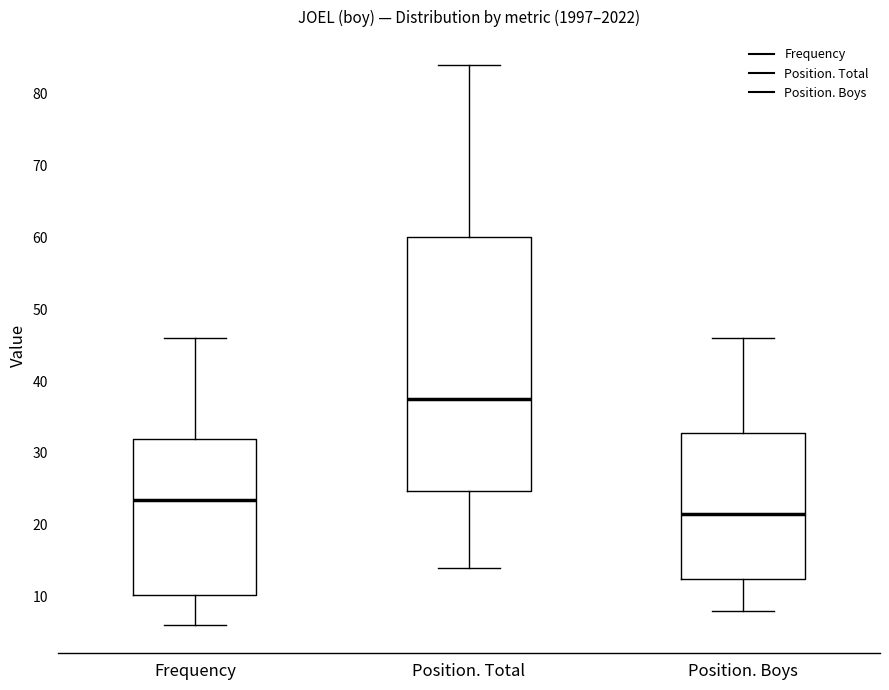

Where does the median line of the box for Position. Total sit on the y-axis? The values are not printed on the chart, so give them approximately, as read against the axis.

38